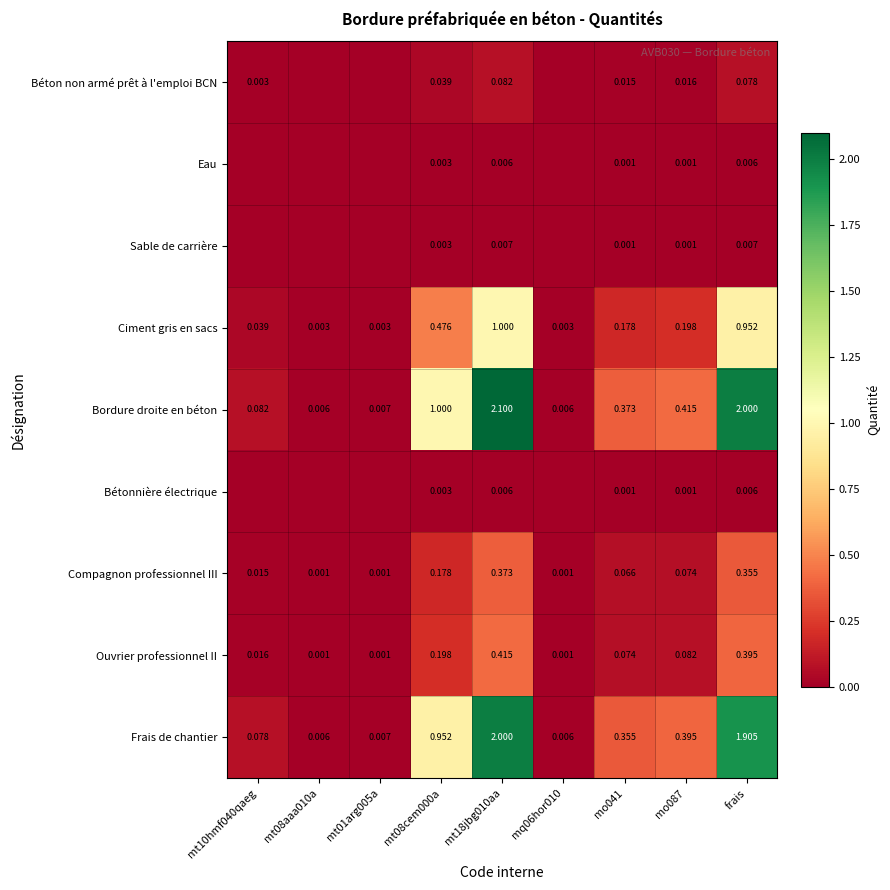

Which series changed the most between mt18jbg010aa and mo087?

Bordure droite en béton